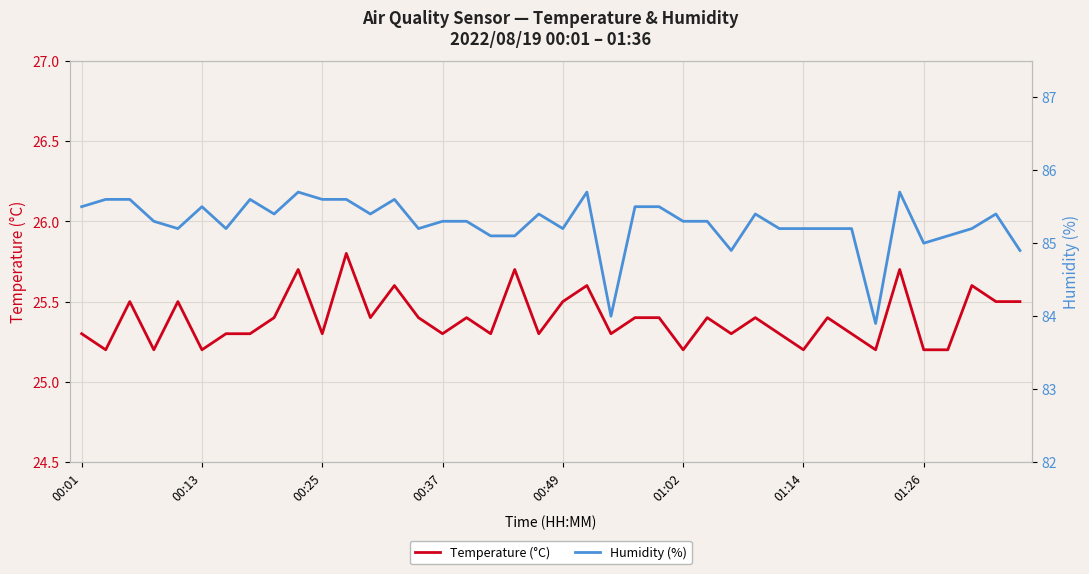

True or false: Temperature (°C) and Humidity (%) intersect in this chart.

False